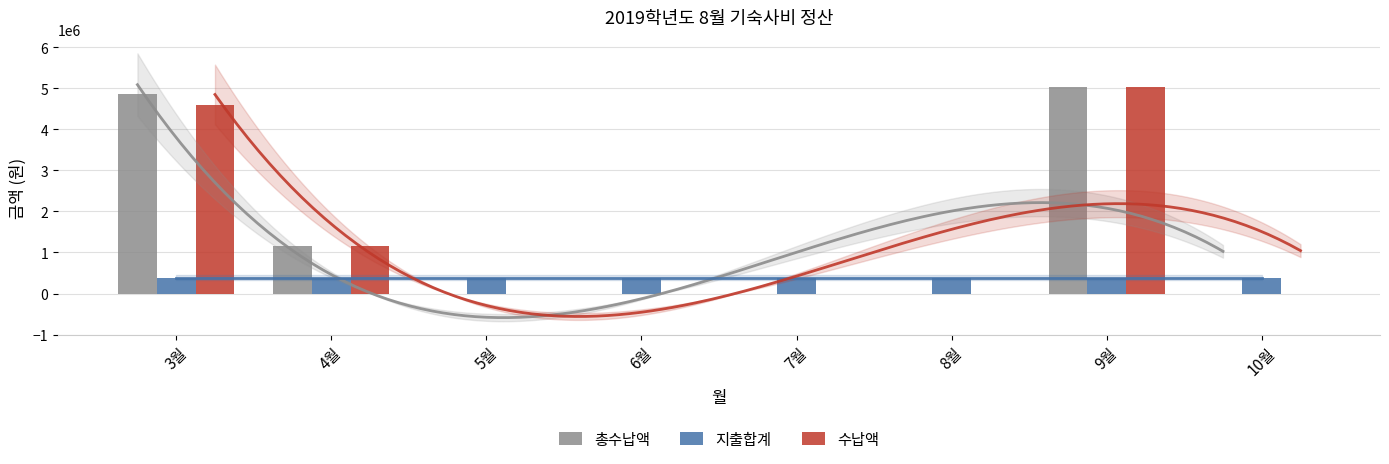

What are all the series names shown in the legend?

총수납액, 지출합계, 수납액